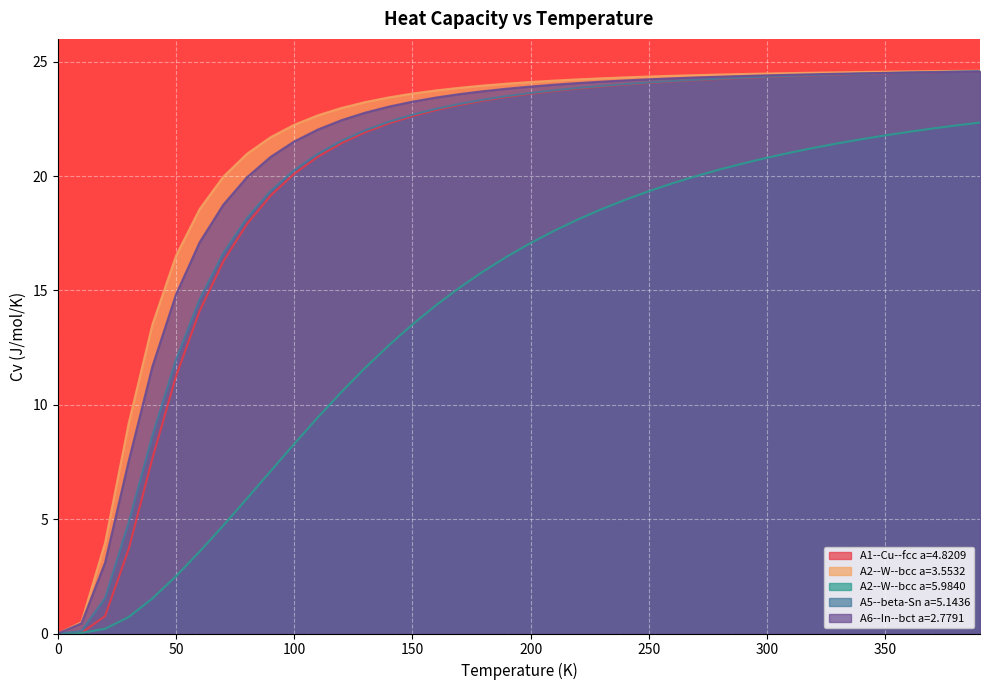

Is it true that A2--W--bcc a=5.9840 equals 18.6 at 230.0?

True